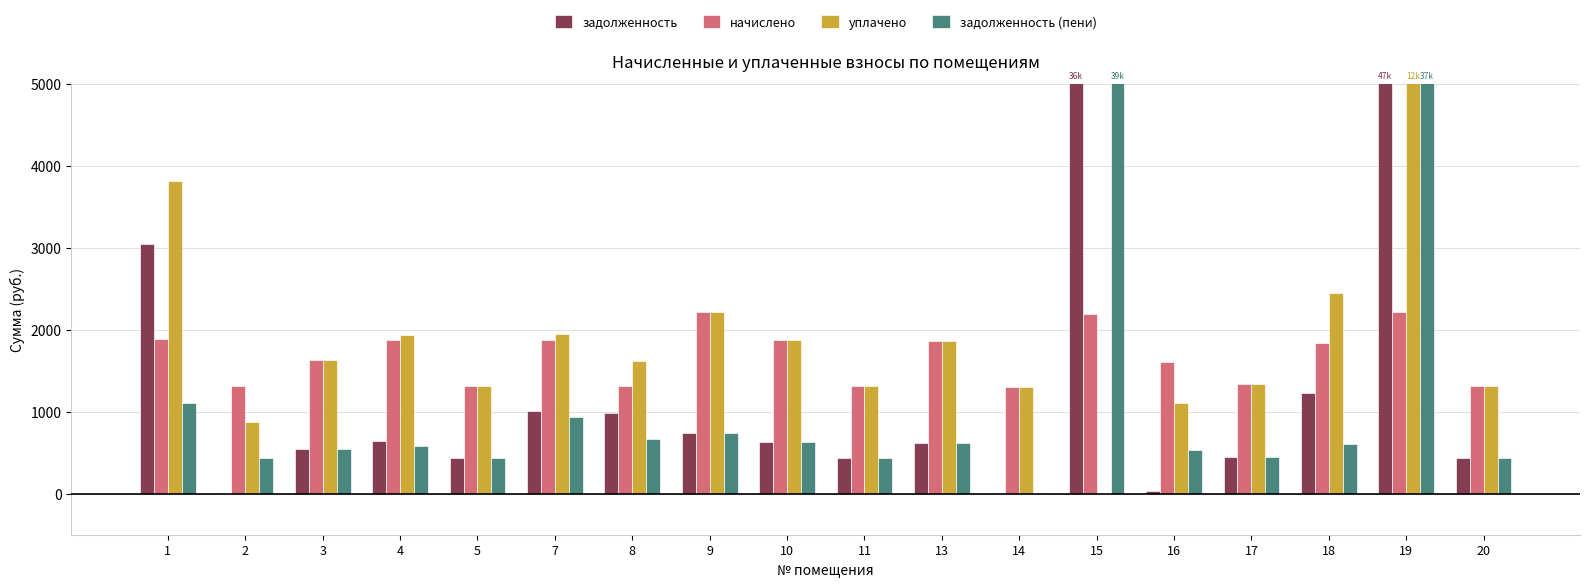

Rank the series by their maximum value, from highest to lowest.

задолженность, задолженность (пени), уплачено, начислено